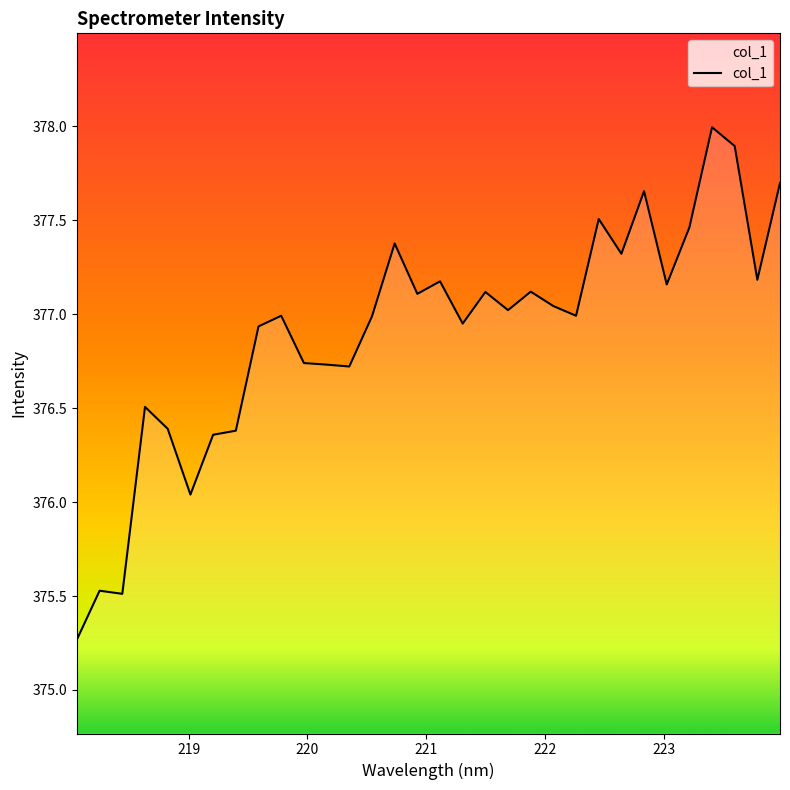

What is the difference between the maximum and minimum values?

2.7